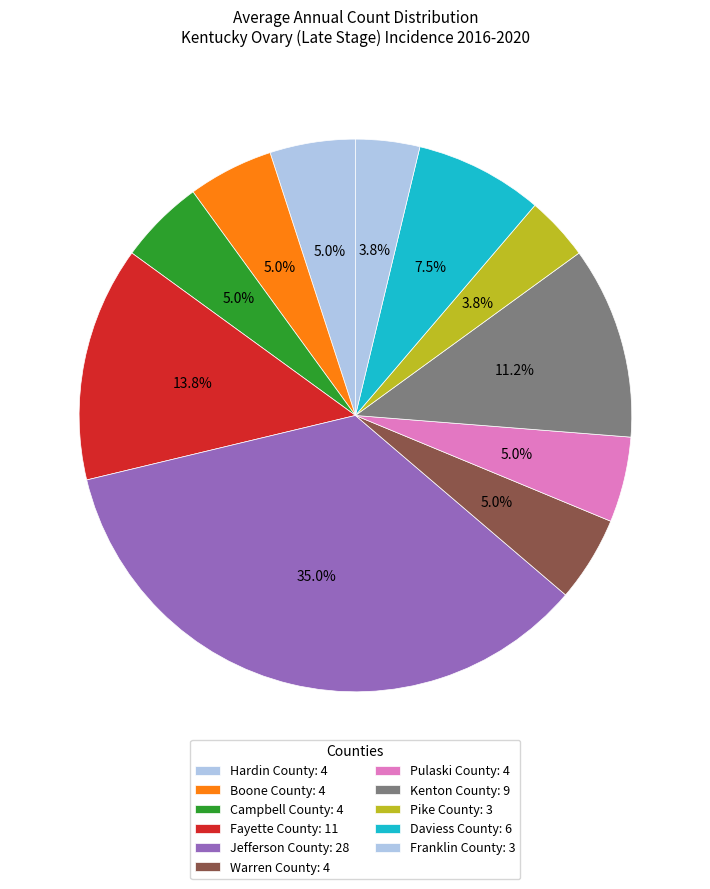

Does Pike County account for over 50% of the chart?

No